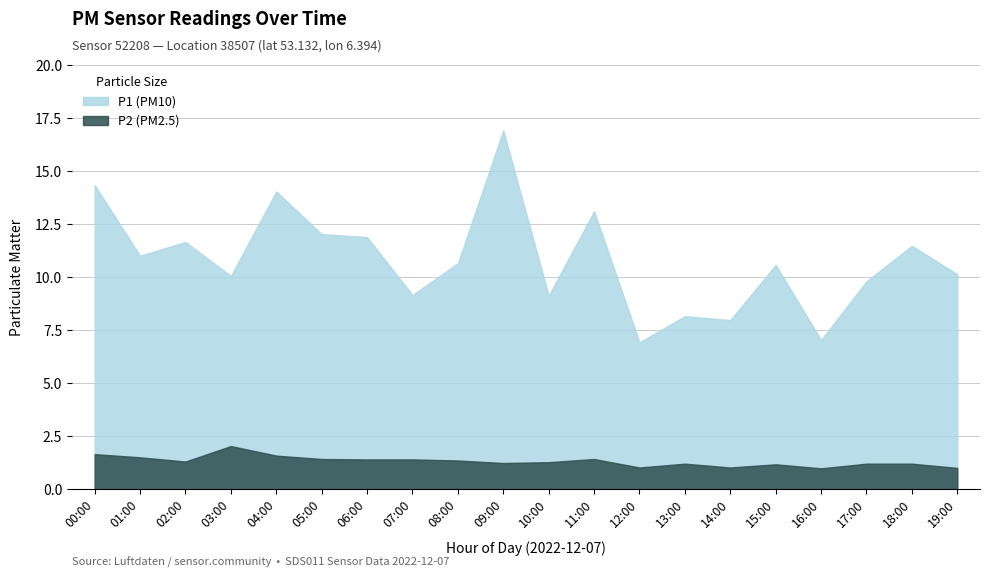

What is the value of the P2 point at the 4th from the left?

2.0